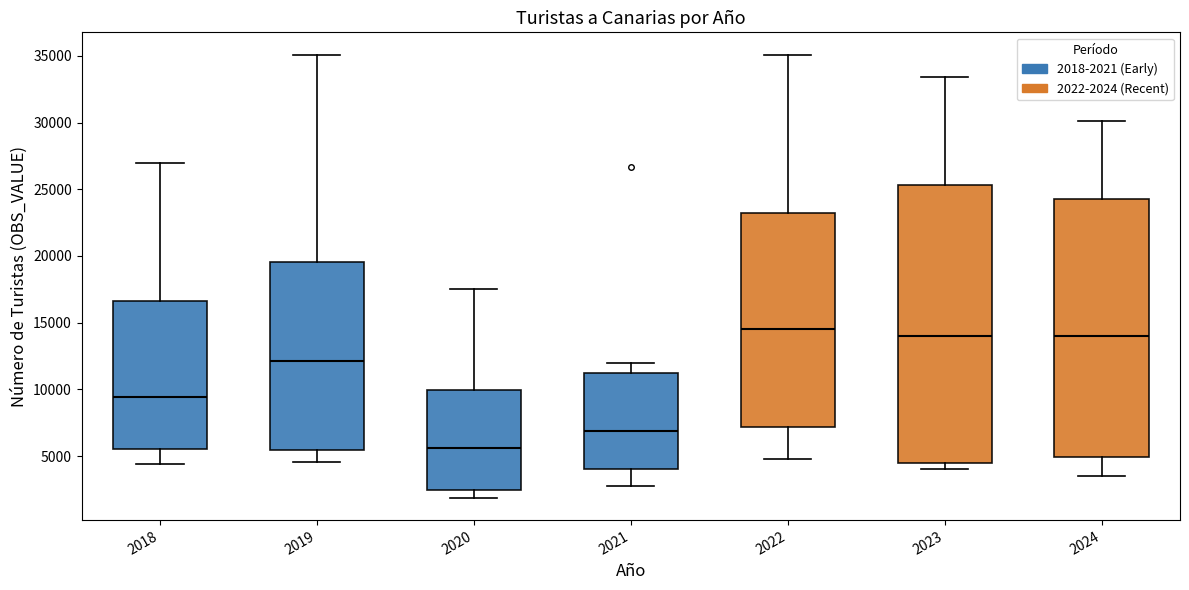

Which box is the tallest, from its lower edge to its upper edge?

2023